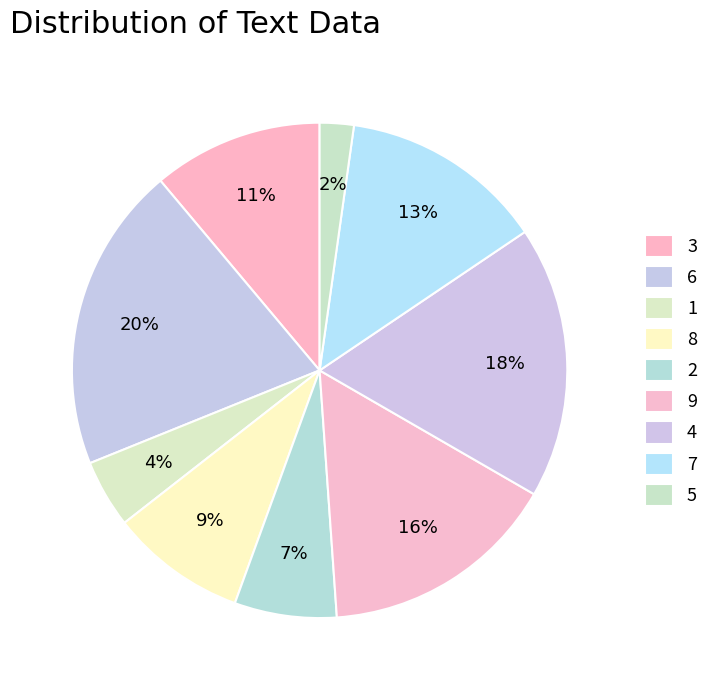

To the nearest percent, what is the average slice percentage?

11%